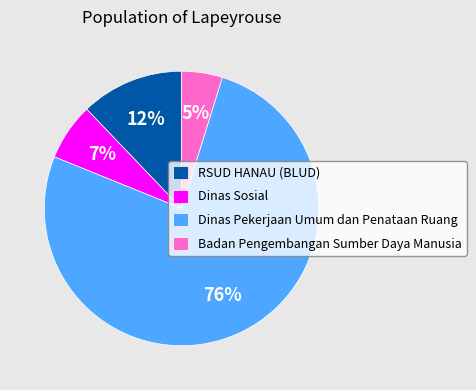

To the nearest percent, what is the average slice percentage?

25%